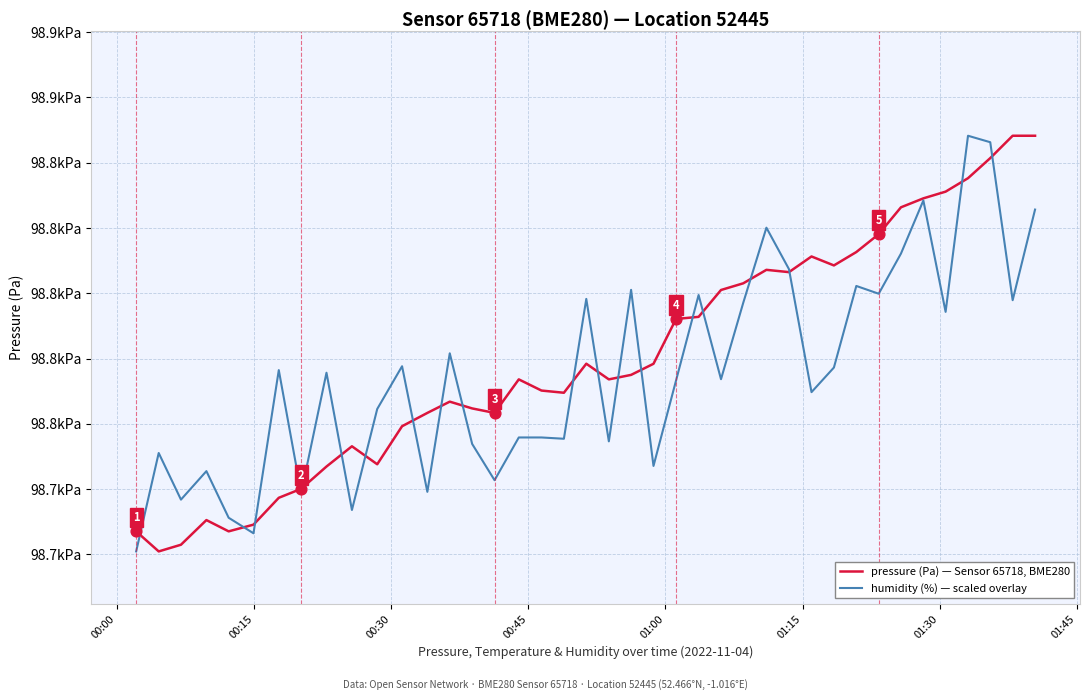

What are all the series names shown in the legend?

pressure (Pa) — Sensor 65718, BME280, humidity (%) — scaled overlay